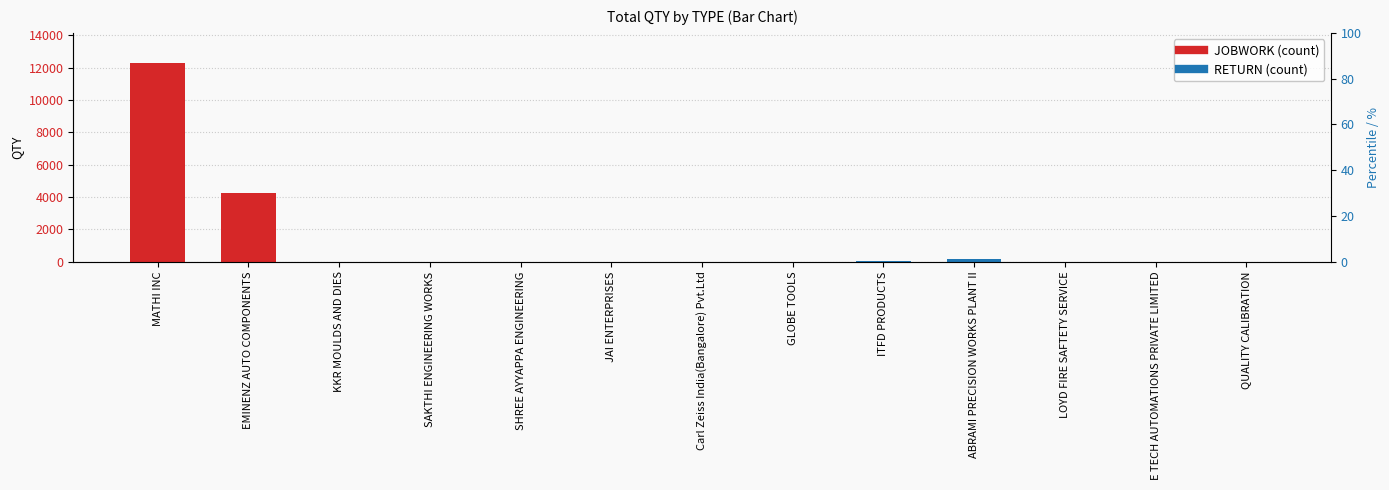

Reading left to right, list all the values displayed in this chart.

JOBWORK: 12314	4254	2	4	1	7	0	0	0	0	0	0	0
RETURN: 0	0	0	0	0	0	2	7	29	184	5	1	1